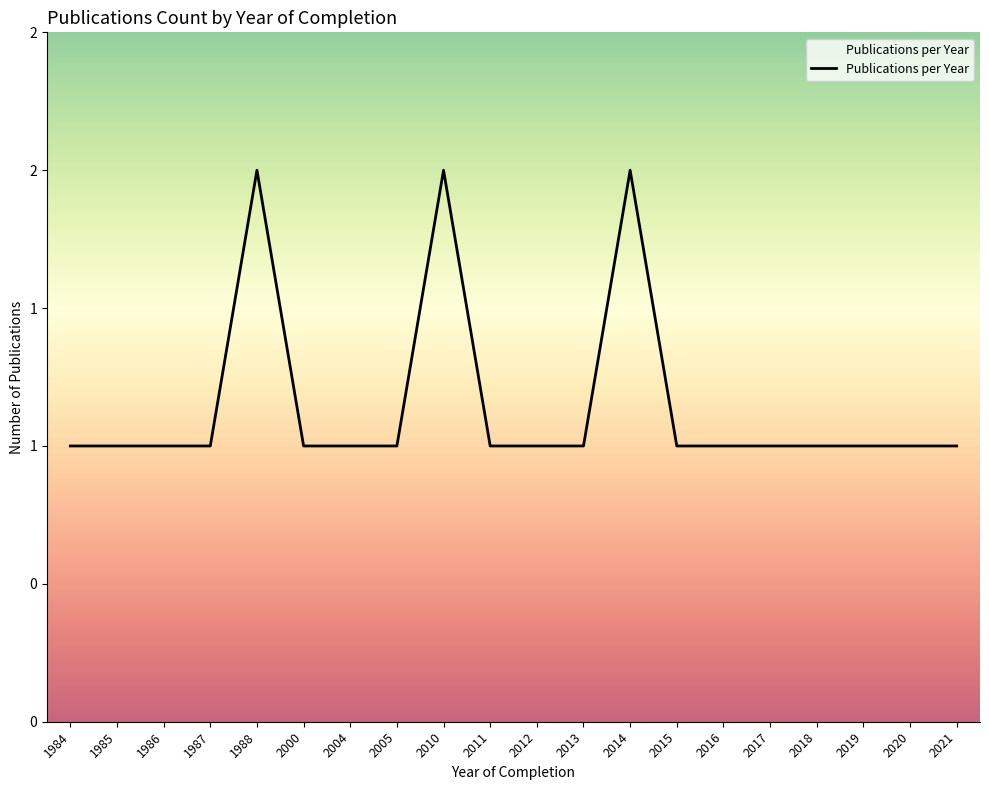

Is this an area chart (filled region under the line)?

Yes